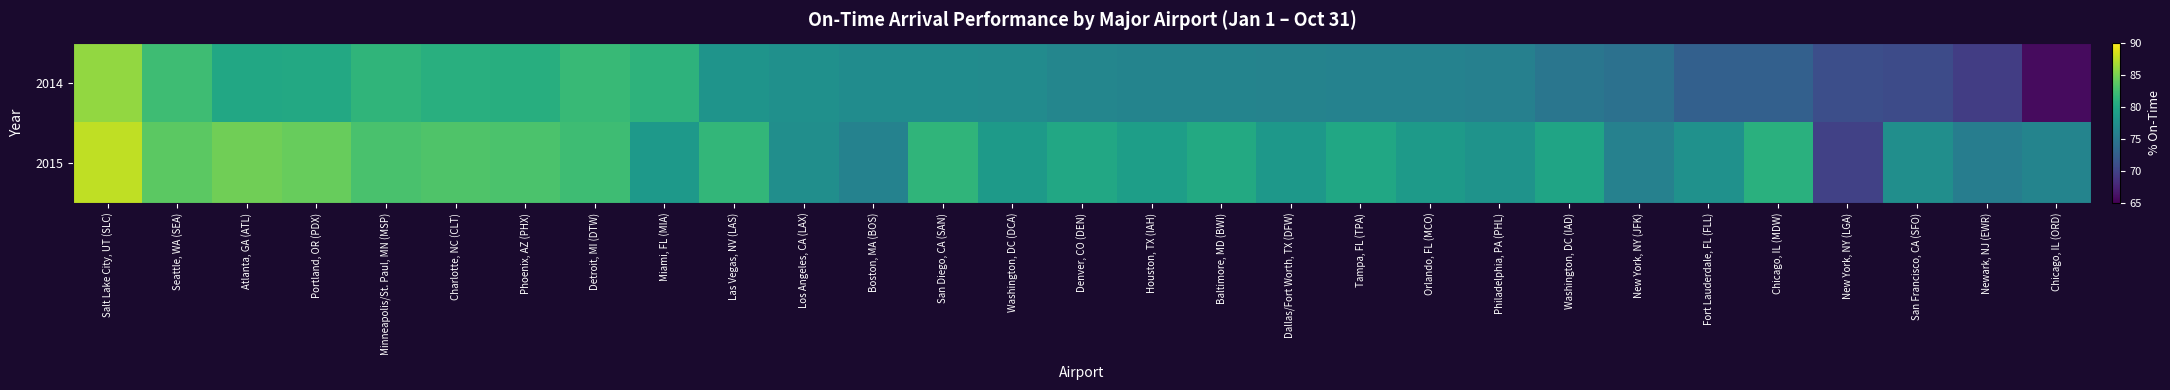

Reading left to right, extract all data points from this chart.

2014: Salt Lake City, UT (SLC)=86.0	Seattle, WA (SEA)=82.2	Atlanta, GA (ATL)=80.0	Portland, OR (PDX)=80.1	Minneapolis/St. Paul, MN (MSP)=81.4	Charlotte, NC (CLT)=80.8	Phoenix, AZ (PHX)=80.6	Detroit, MI (DTW)=81.8	Miami, FL (MIA)=81.1	Las Vegas, NV (LAS)=77.9	Los Angeles, CA (LAX)=77.6	Boston, MA (BOS)=77.2	San Diego, CA (SAN)=77.1	Washington, DC (DCA)=77.0	Denver, CO (DEN)=76.5	Houston, TX (IAH)=76.3	Baltimore, MD (BWI)=76.2	Dallas/Fort Worth, TX (DFW)=76.1	Tampa, FL (TPA)=76.1	Orlando, FL (MCO)=76.1	Philadelphia, PA (PHL)=75.9	Washington, DC (IAD)=74.8	New York, NY (JFK)=74.3	Fort Lauderdale, FL (FLL)=72.7	Chicago, IL (MDW)=72.7	New York, NY (LGA)=71.0	San Francisco, CA (SFO)=70.7	Newark, NJ (EWR)=69.6	Chicago, IL (ORD)=65.8
2015: Salt Lake City, UT (SLC)=87.6	Seattle, WA (SEA)=83.7	Atlanta, GA (ATL)=84.6	Portland, OR (PDX)=84.2	Minneapolis/St. Paul, MN (MSP)=82.9	Charlotte, NC (CLT)=83.1	Phoenix, AZ (PHX)=82.9	Detroit, MI (DTW)=82.2	Miami, FL (MIA)=78.5	Las Vegas, NV (LAS)=81.5	Los Angeles, CA (LAX)=77.3	Boston, MA (BOS)=76.1	San Diego, CA (SAN)=81.4	Washington, DC (DCA)=78.6	Denver, CO (DEN)=80.0	Houston, TX (IAH)=79.0	Baltimore, MD (BWI)=80.2	Dallas/Fort Worth, TX (DFW)=78.3	Tampa, FL (TPA)=79.8	Orlando, FL (MCO)=78.6	Philadelphia, PA (PHL)=77.8	Washington, DC (IAD)=79.6	New York, NY (JFK)=76.0	Fort Lauderdale, FL (FLL)=77.7	Chicago, IL (MDW)=80.9	New York, NY (LGA)=69.8	San Francisco, CA (SFO)=77.3	Newark, NJ (EWR)=75.6	Chicago, IL (ORD)=76.3